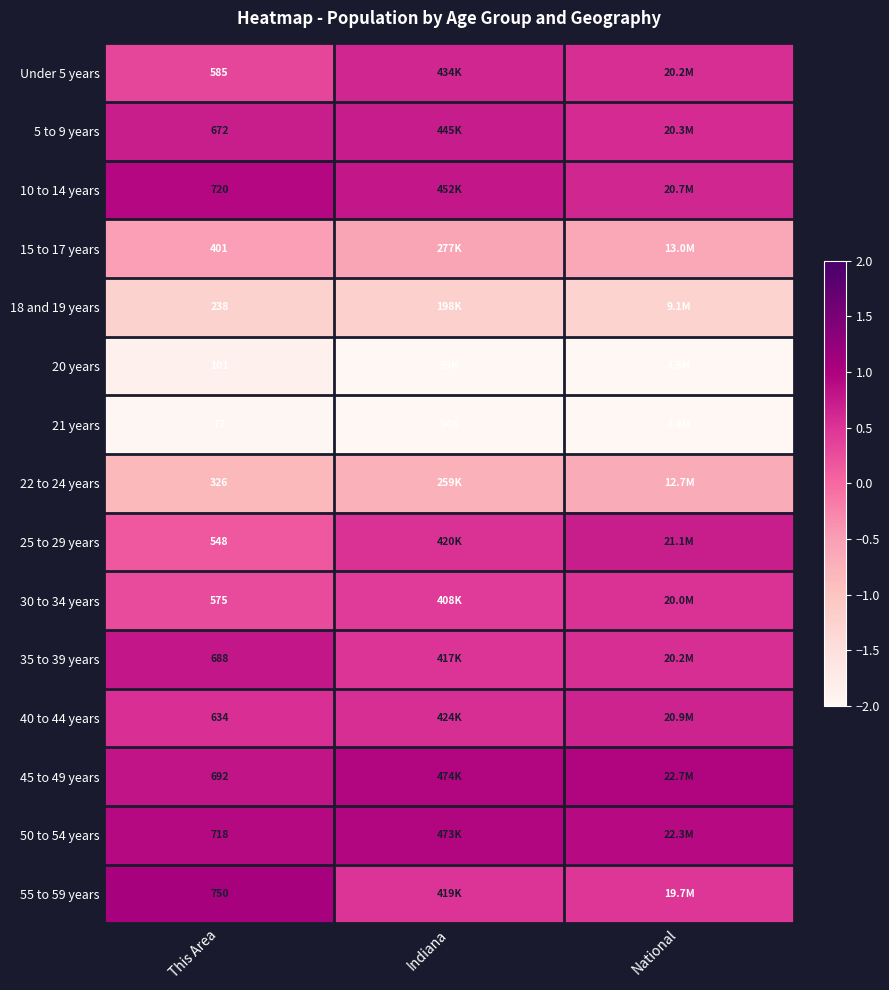

Is the value of 35 to 39 years at This Area greater than the value of 15 to 17 years at This Area?

Yes